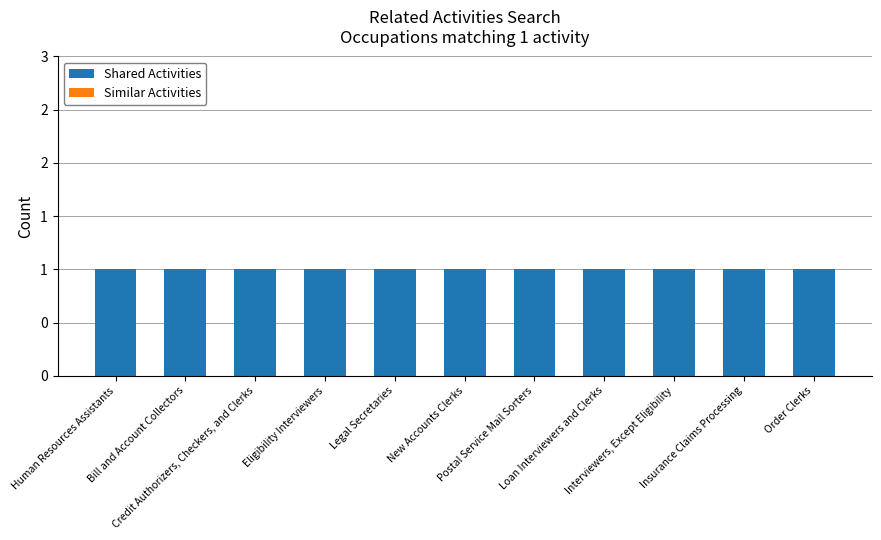

The value of Shared Activities at Interviewers, Except Eligibility is 0. True or false?

False